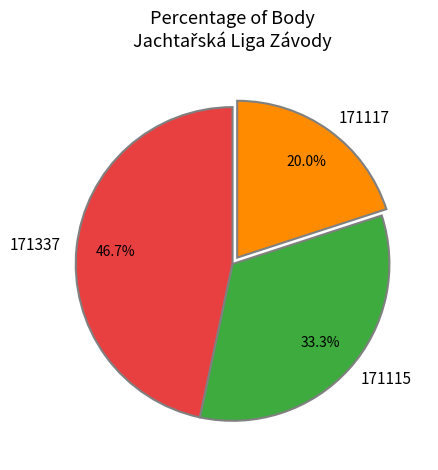

To the nearest percent, what is the difference between the 171115 and 171117 slice percentages?

13%